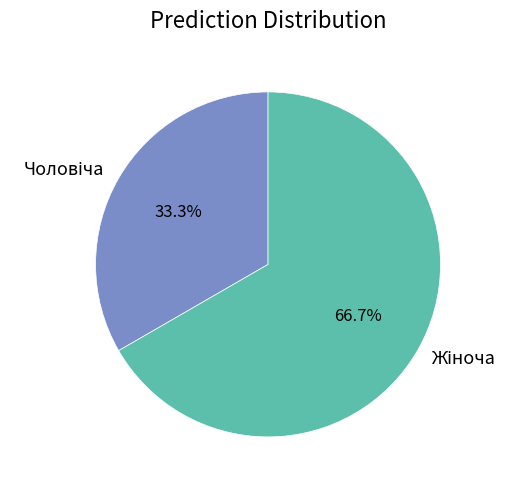

What percentage is the Жіноча slice, to the nearest percent?

67%